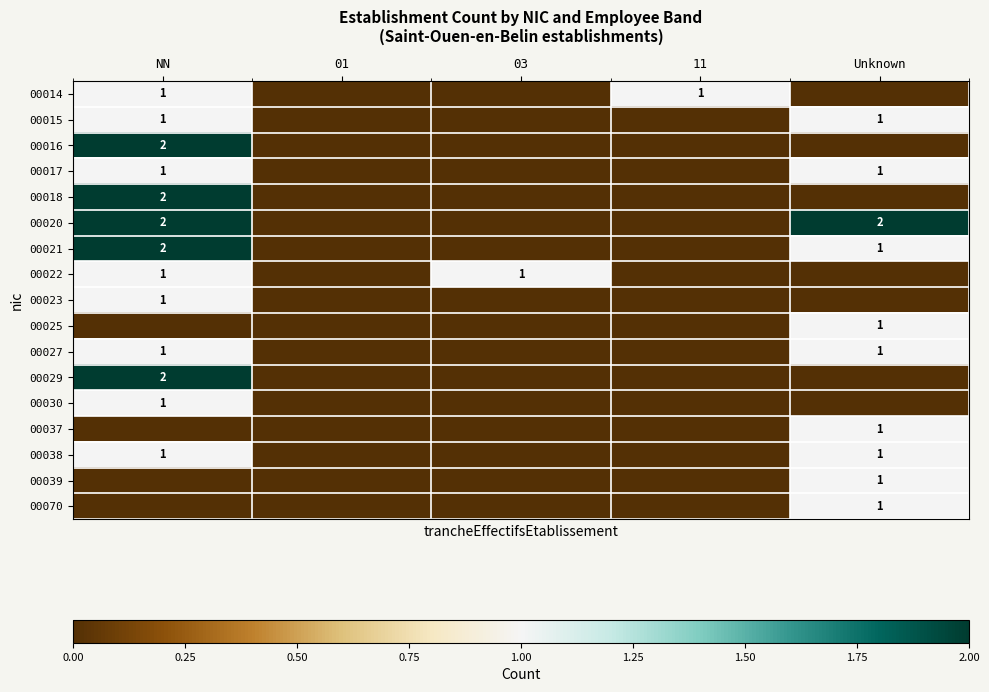

The value of 00037 at Unknown is 1. True or false?

True